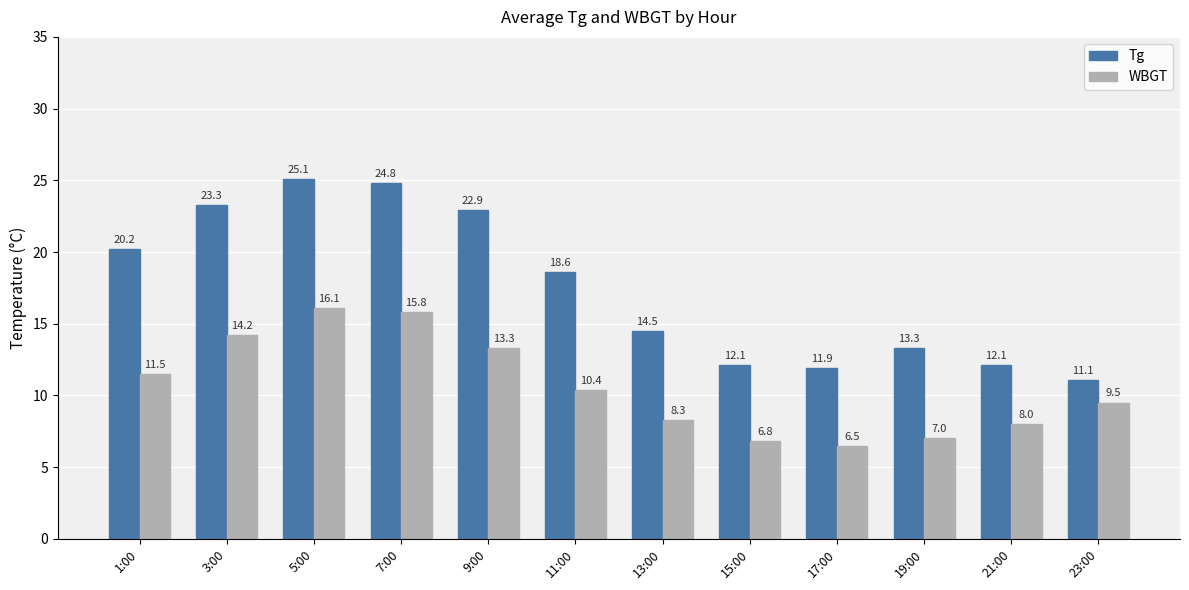

At which category does the chart reach its peak across all series?

5:00